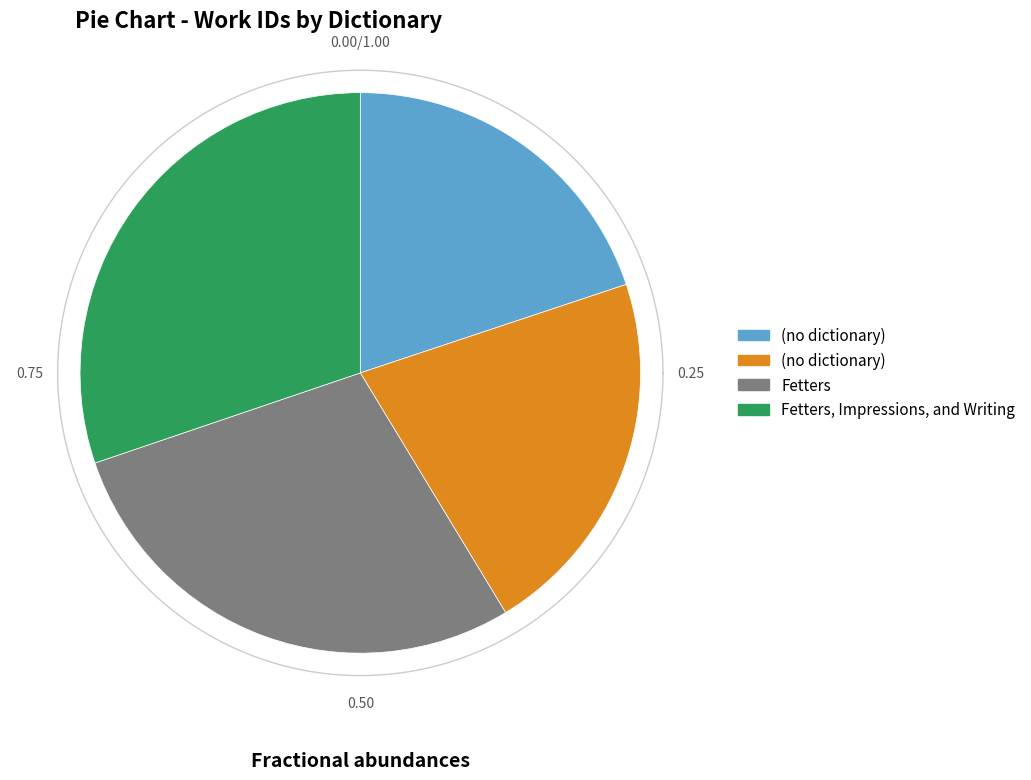

To the nearest percent, what is the difference between the (no dictionary) and Fetters, Impressions, and Writing slice percentages?

10%